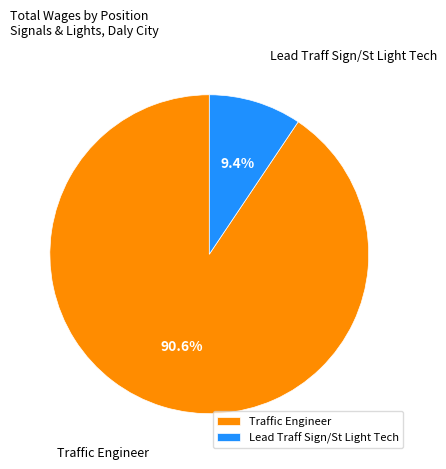

Does Lead Traff Sign/St Light Tech account for over 50% of the chart?

No